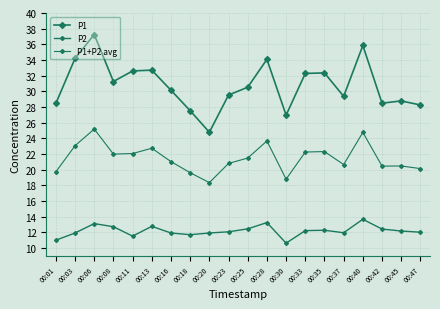

How many interior local valleys does the P1+P2 avg series have?

5